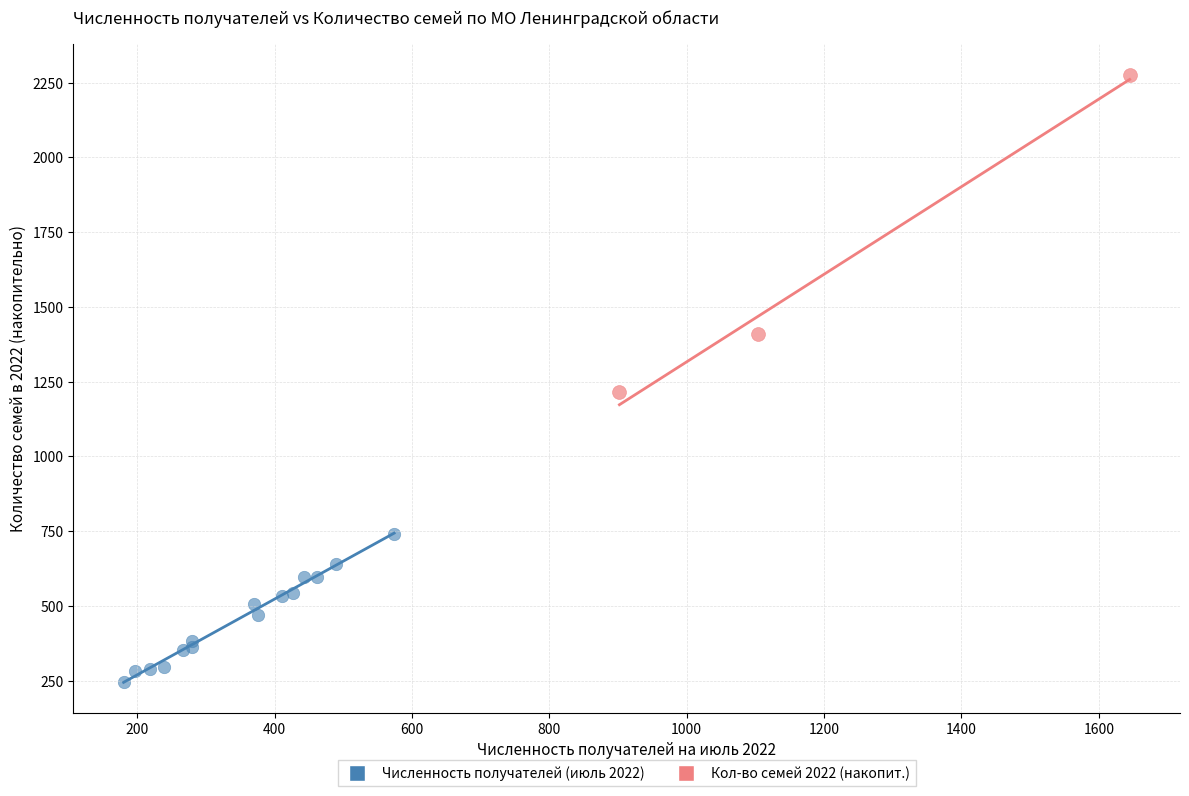

Which series reaches the minimum Y coordinate?

Численность получателей (июль 2022)